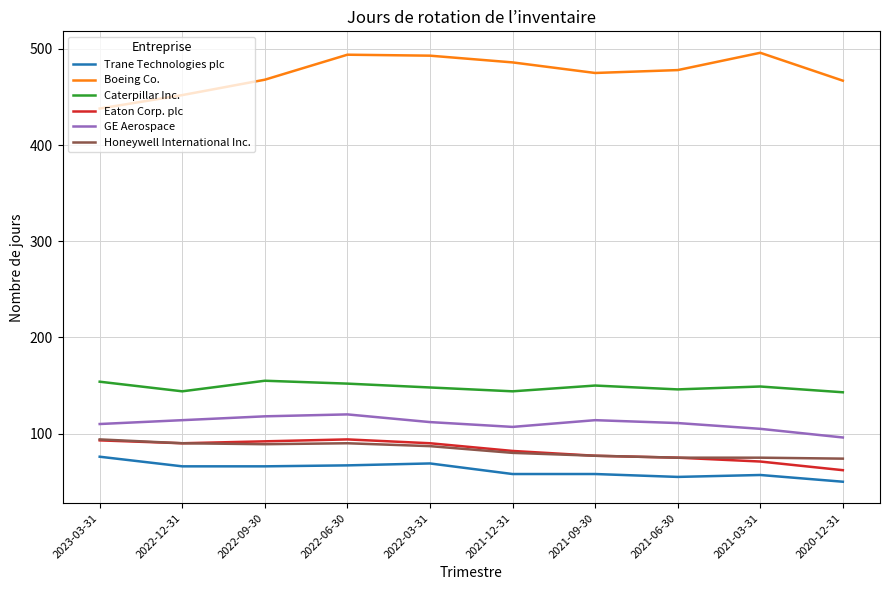

What is the highest value of the GE Aerospace series?

120